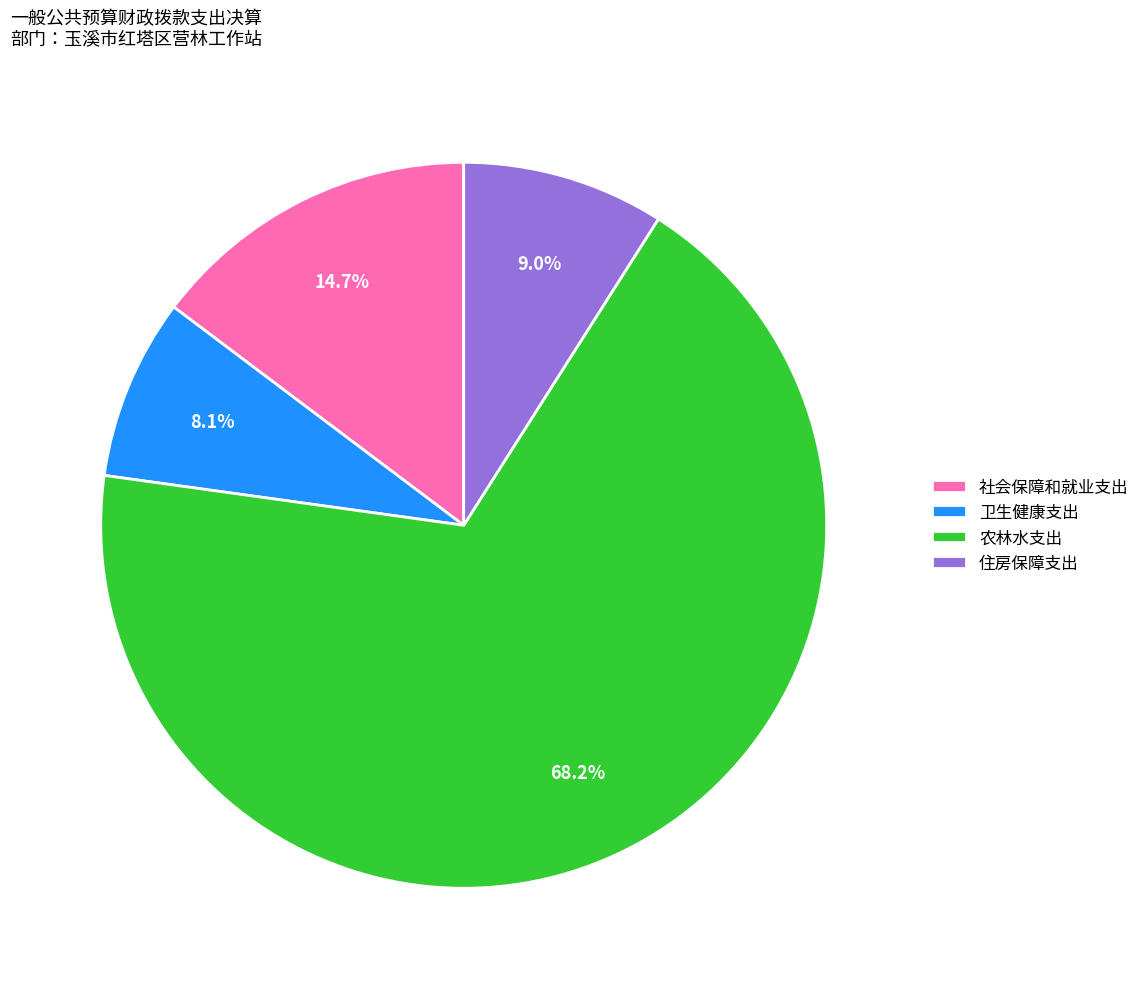

What portion of the pie excludes 农林水支出?

31.8%